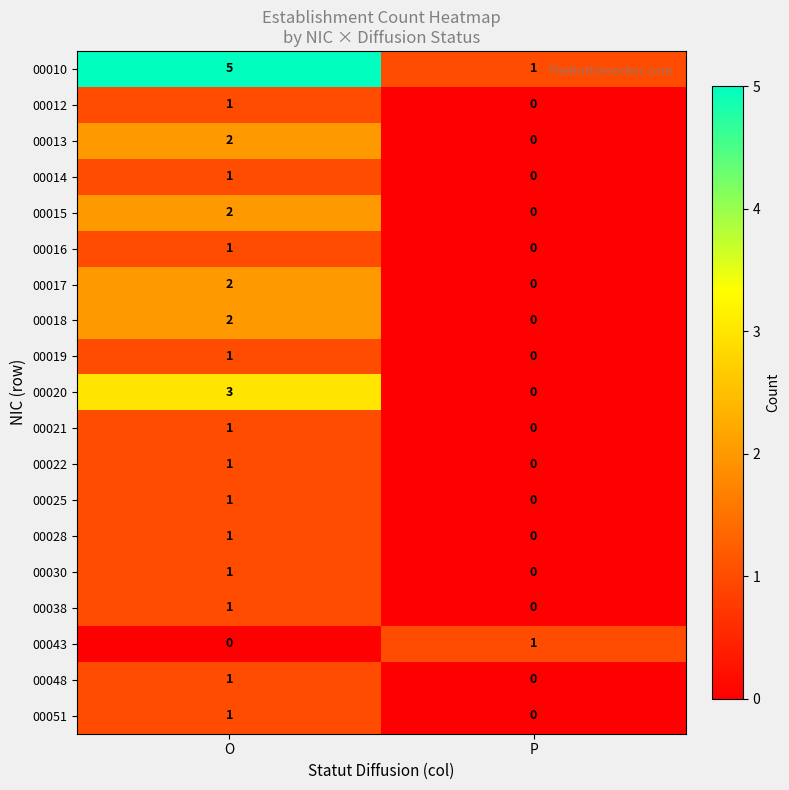

Which series changed the most between O and P?

00010